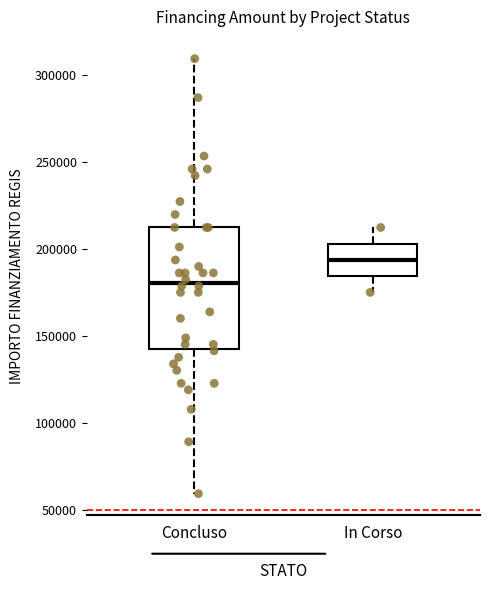

Where is the lower edge of the box for In Corso on the y-axis? The values are not printed on the chart, so give them approximately, as read against the axis.

185000